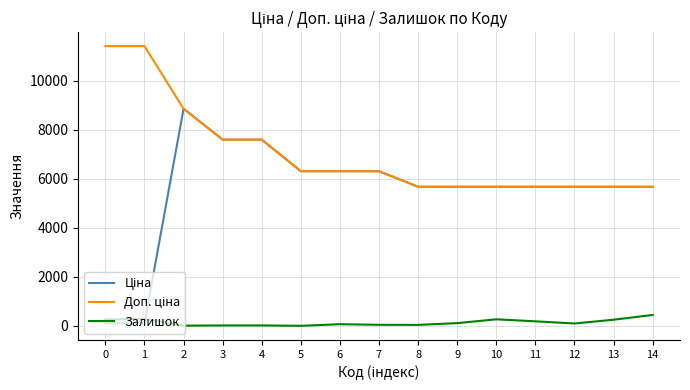

At which category is the sum across all series the highest?

2